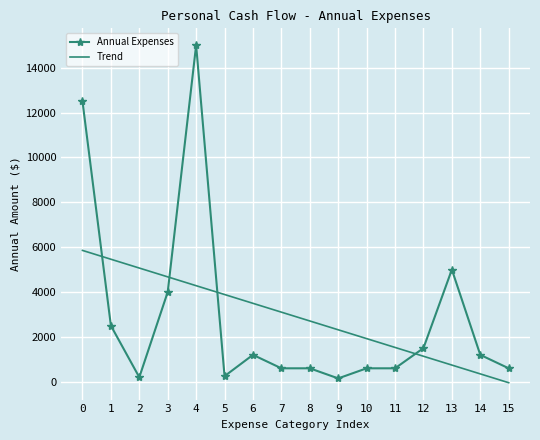

Is the value of Annual Expenses at 2 greater than the value of Trend at 8?

No